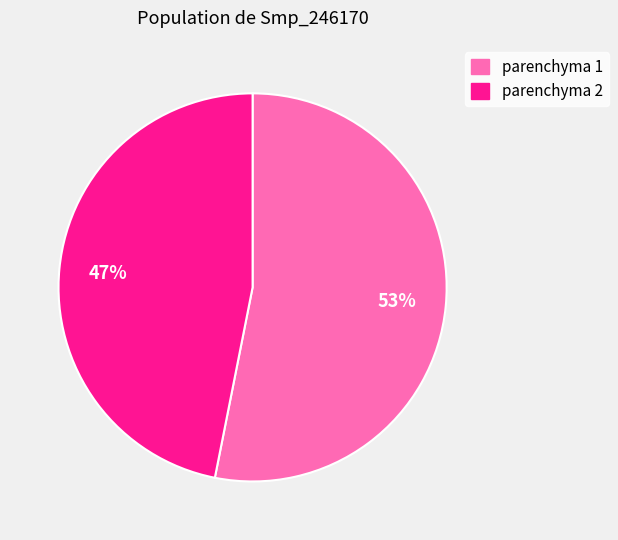

What is the majority slice?

parenchyma 1